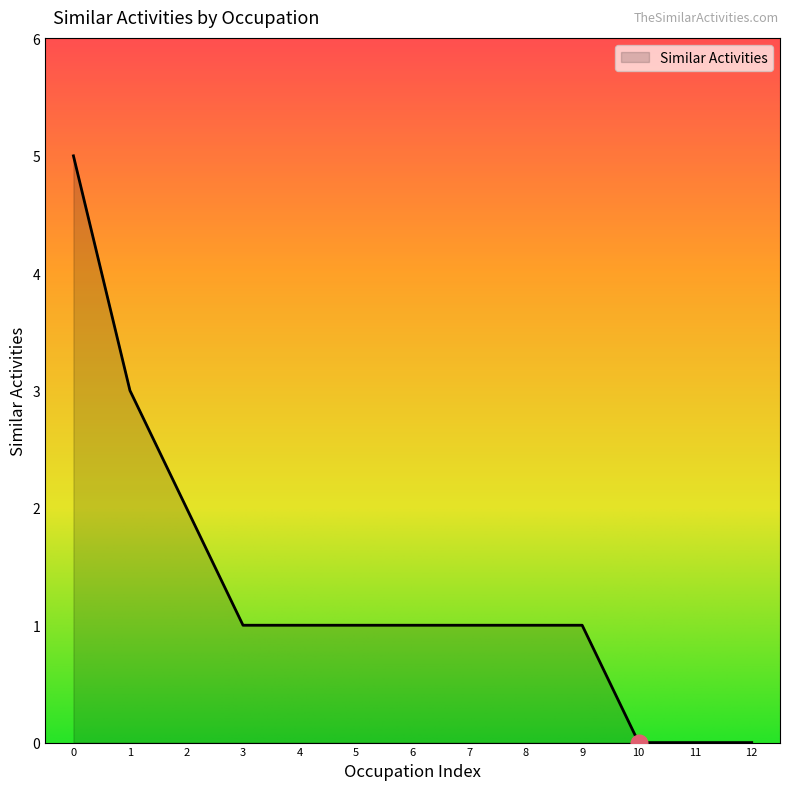

What is the maximum value shown in the chart?

5